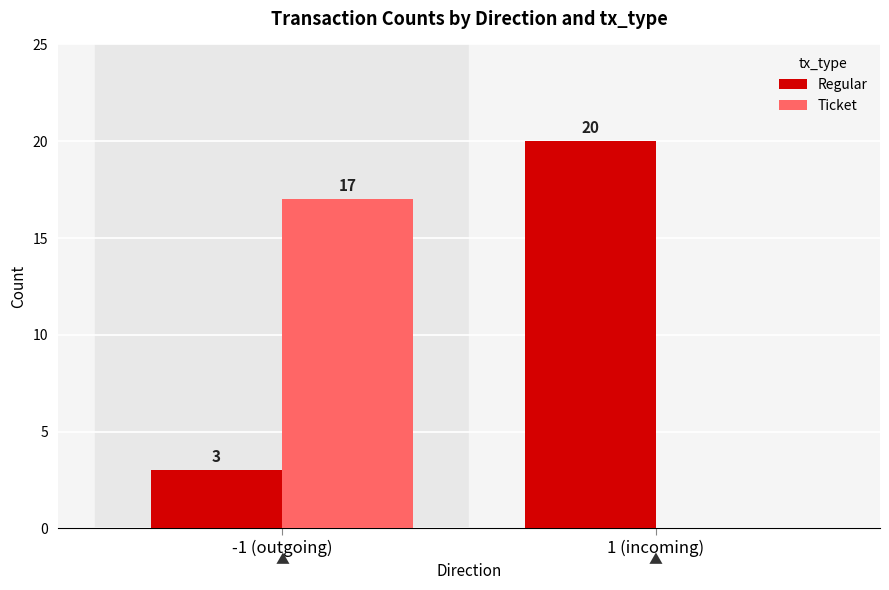

Is the value of Ticket at -1 (outgoing) greater than the value of Regular at -1 (outgoing)?

Yes